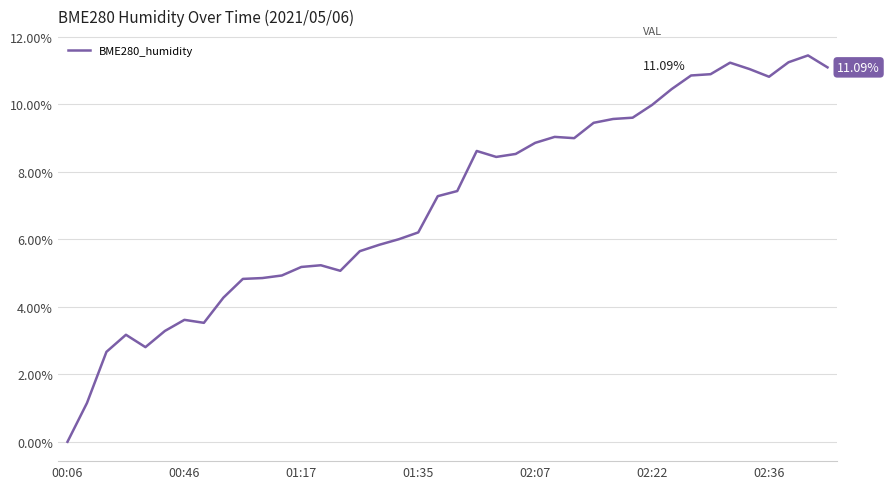

What is the difference between the maximum and minimum values?

11.4